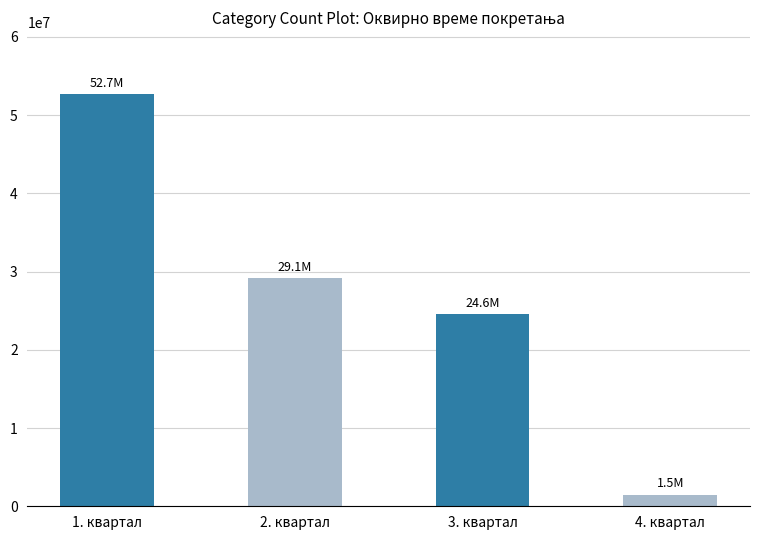

What is the greatest value displayed?

52701390.9